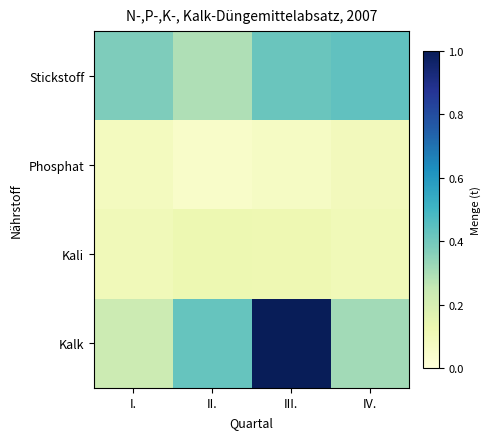

At IV., list the series in order from smallest to largest.

Phosphat, Kali, Kalk, Stickstoff